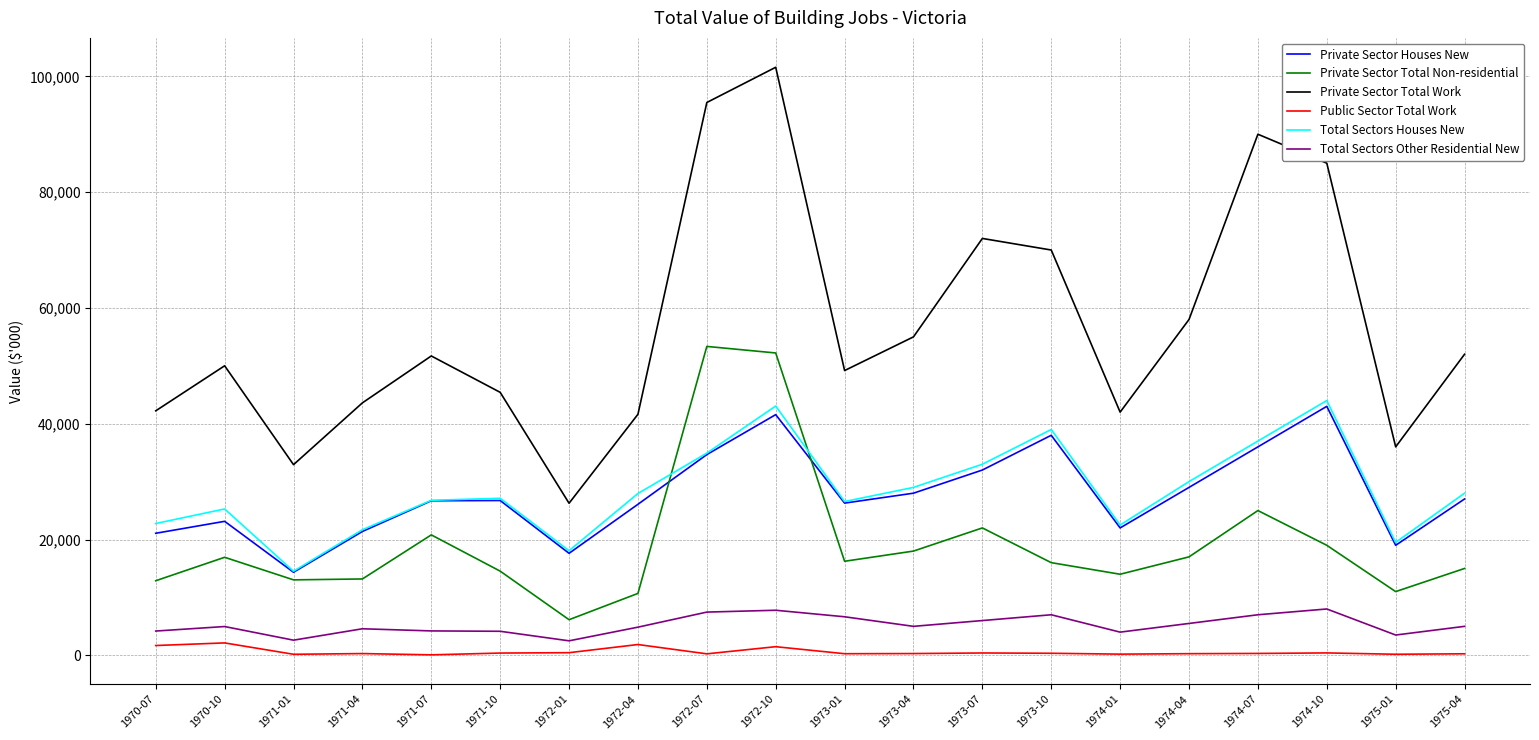

At which label does Private Sector Total Non-residential first exceed 16240?

1970-10